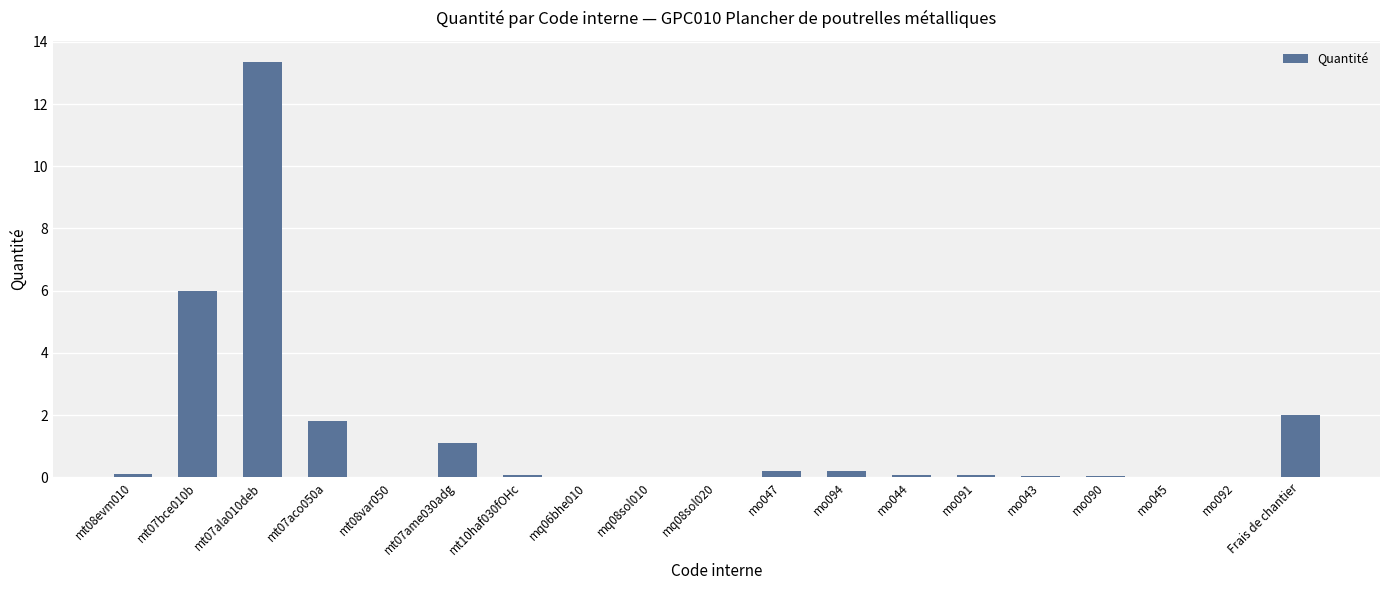

The chart shows a value of 0.0 at mq06bhe010. True or false?

True